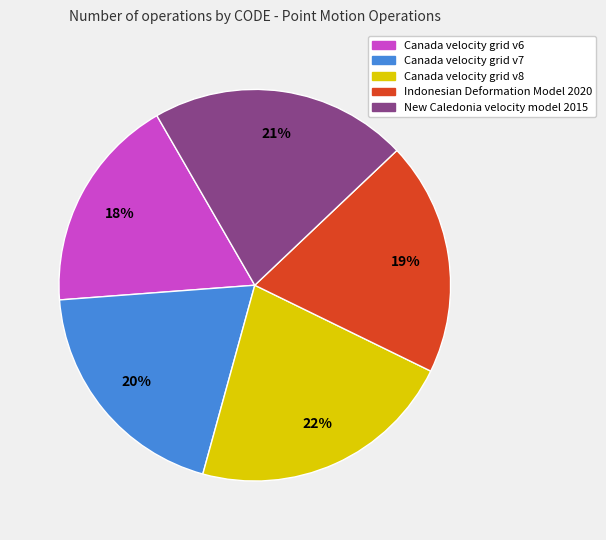

How many segments does this pie chart have?

5